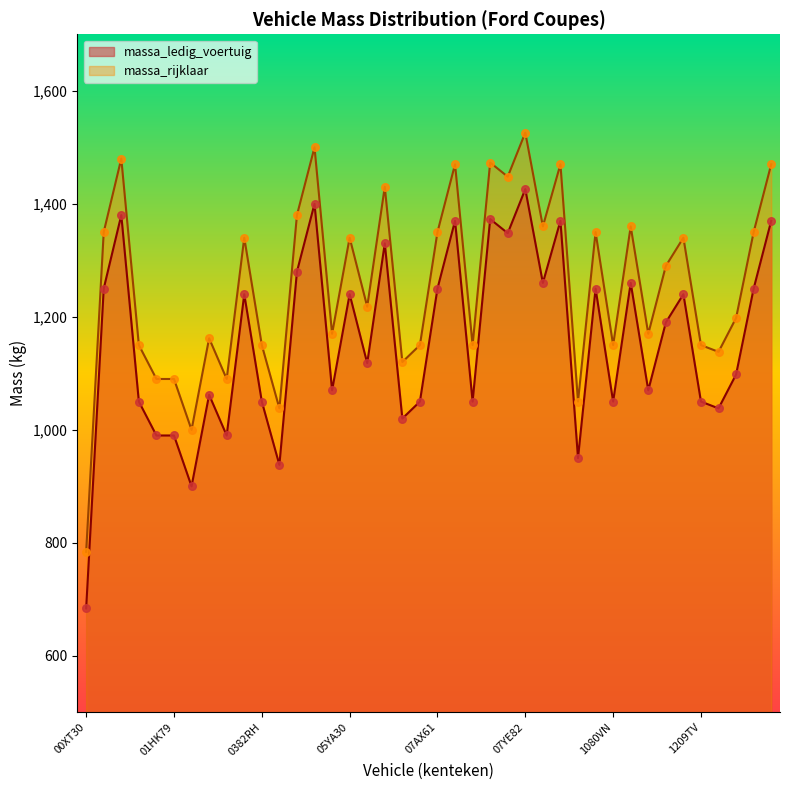

What are all the series names shown in the legend?

massa_ledig_voertuig, massa_rijklaar